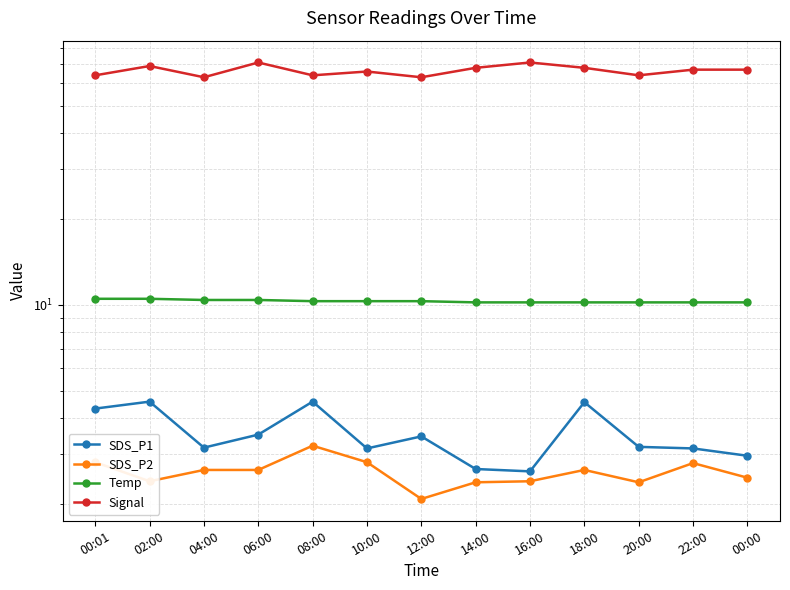

Where does the SDS_P1 series first go above 3?

00:01